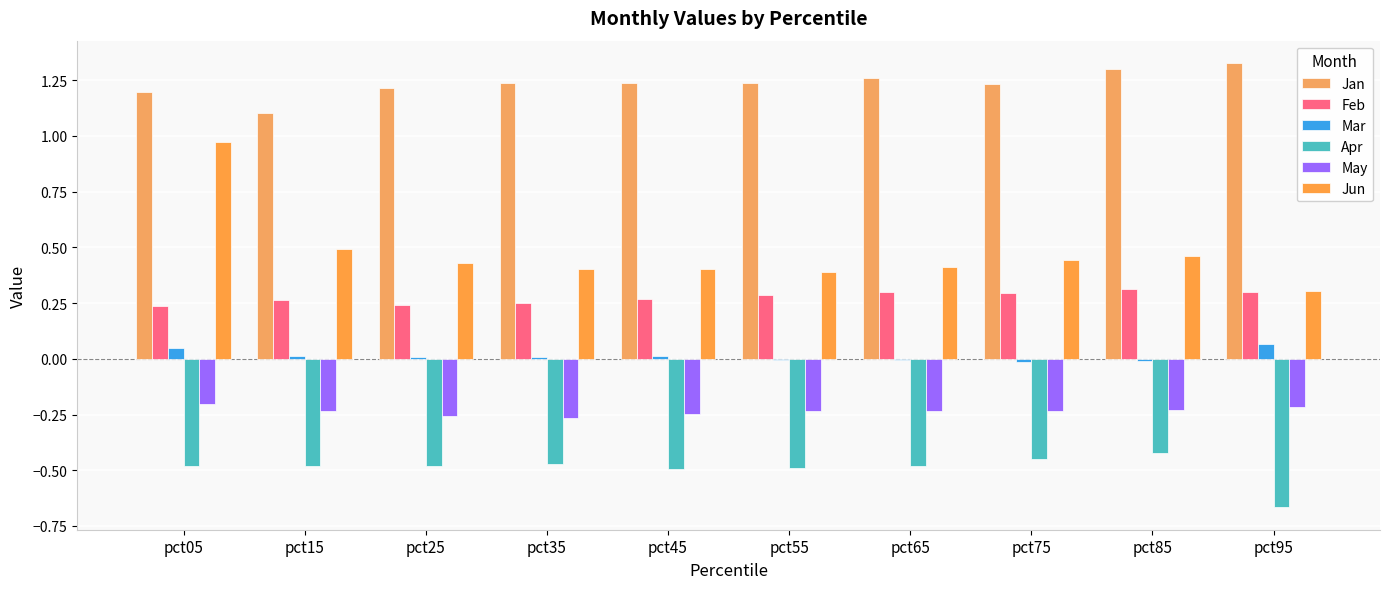

Reading left to right, what are all the values shown in this chart?

Jan: 1.2	1.1	1.2	1.2	1.2	1.2	1.3	1.2	1.3	1.3
Feb: 0.2	0.3	0.2	0.2	0.3	0.3	0.3	0.3	0.3	0.3
Mar: 0.0	0.0	0.0	0.0	0.0	-0.0	-0.0	-0.0	-0.0	0.1
Apr: -0.5	-0.5	-0.5	-0.5	-0.5	-0.5	-0.5	-0.4	-0.4	-0.7
May: -0.2	-0.2	-0.3	-0.3	-0.2	-0.2	-0.2	-0.2	-0.2	-0.2
Jun: 1.0	0.5	0.4	0.4	0.4	0.4	0.4	0.4	0.5	0.3